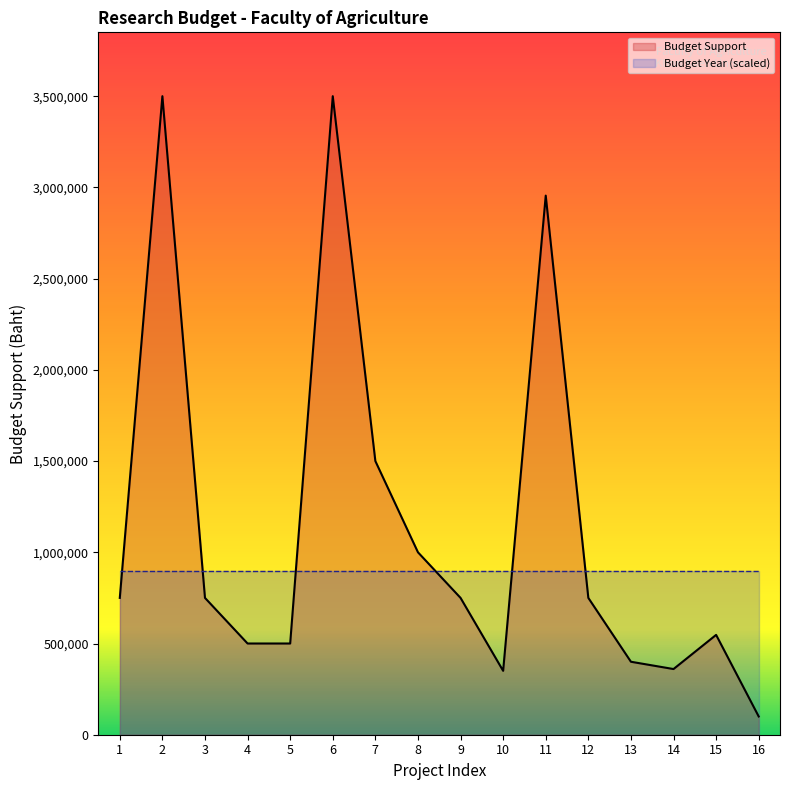

The value at 12 is 750000. True or false?

True